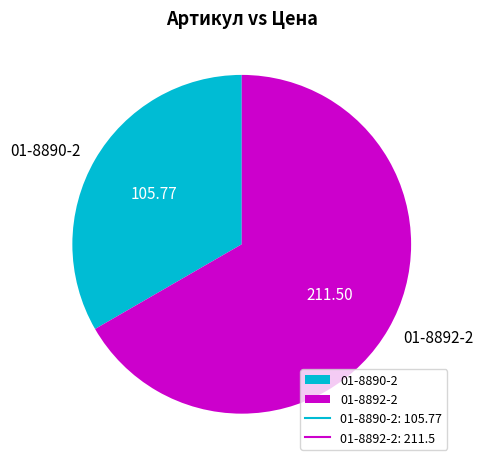

Approximately how many times larger is the value at 01-8890-2 compared to 01-8892-2?

0.5